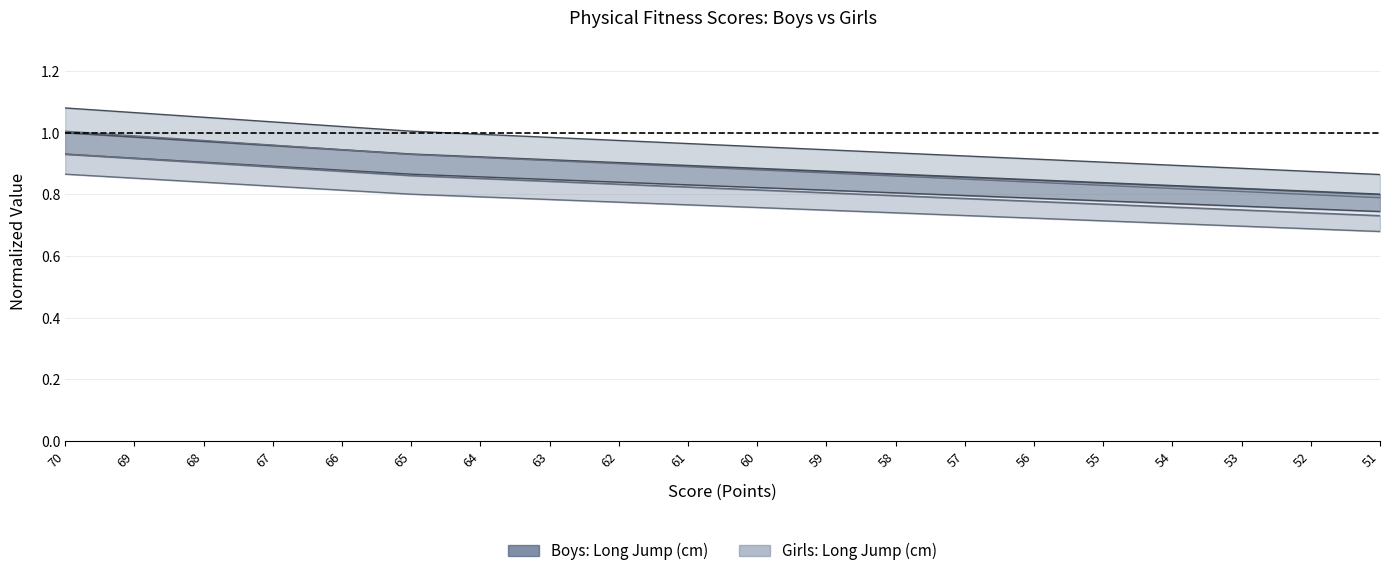

What is the value of the Girls: Long Jump (cm) point at the 18th from the left?

0.8